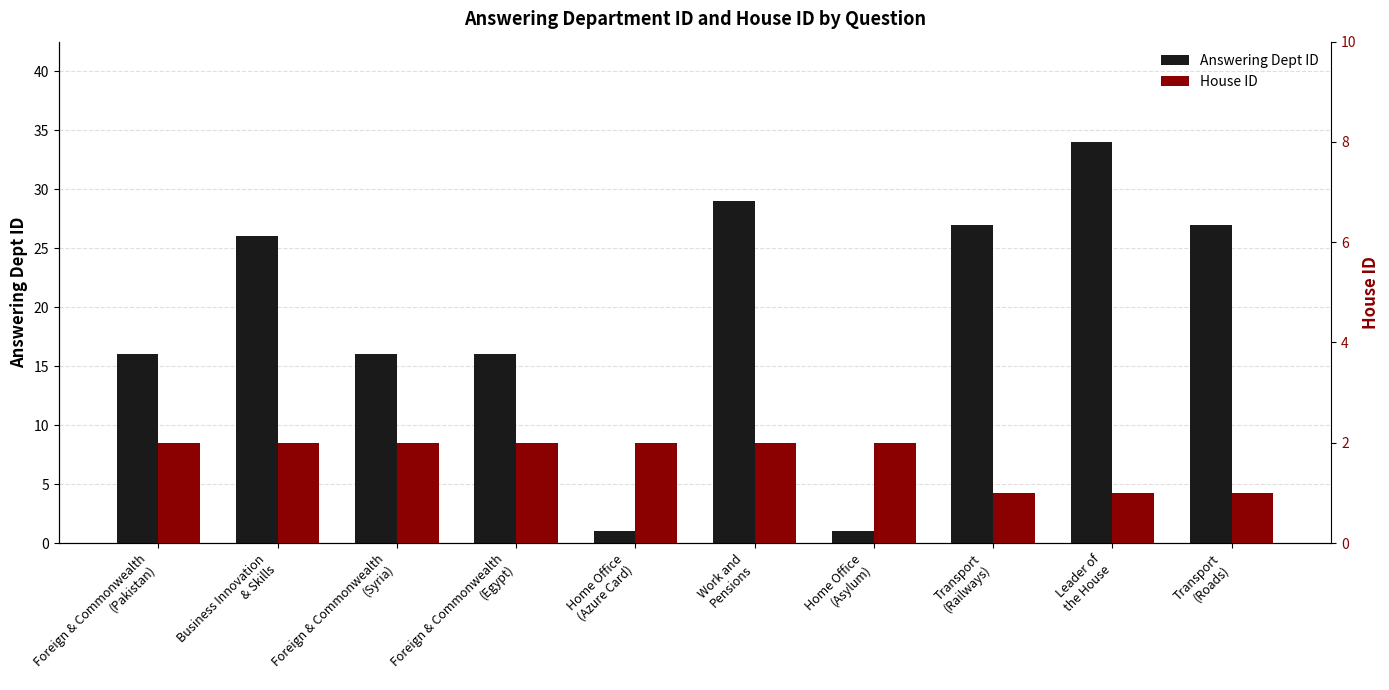

What is the value of the House ID bar at the 2nd from the left?

2